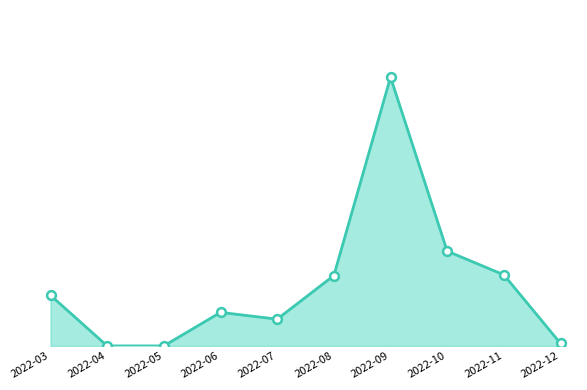

Between 2022-08 and 2022-07, which is larger?

2022-08